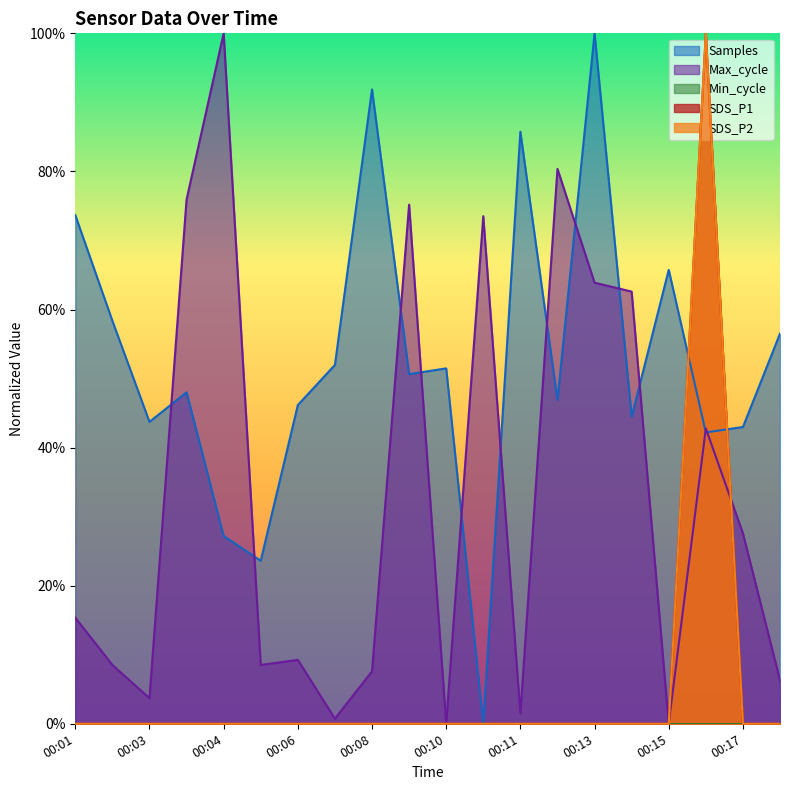

List the series in order of their peak value, highest first.

SDS_P1, SDS_P2, Max_cycle, Samples